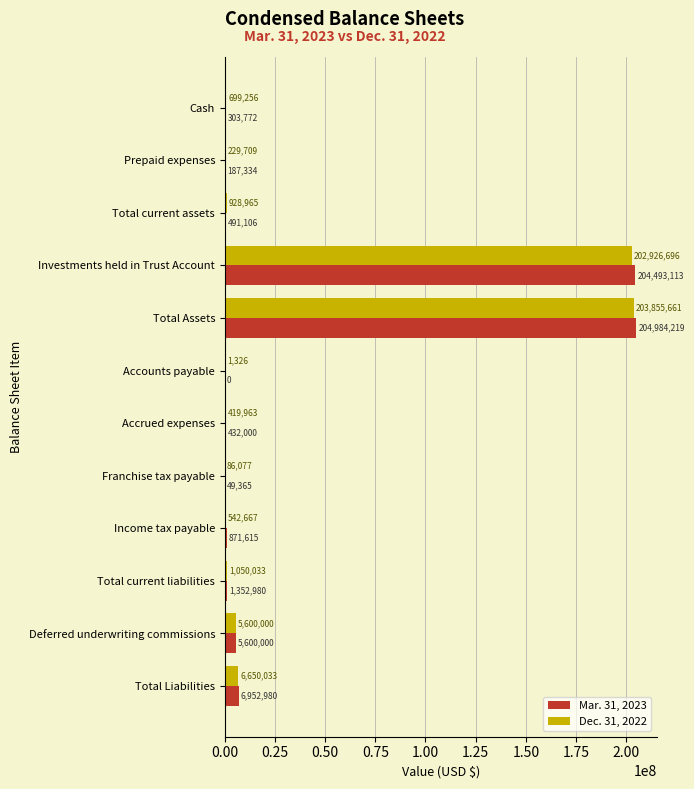

At which category is the sum across all series the highest?

Total Assets